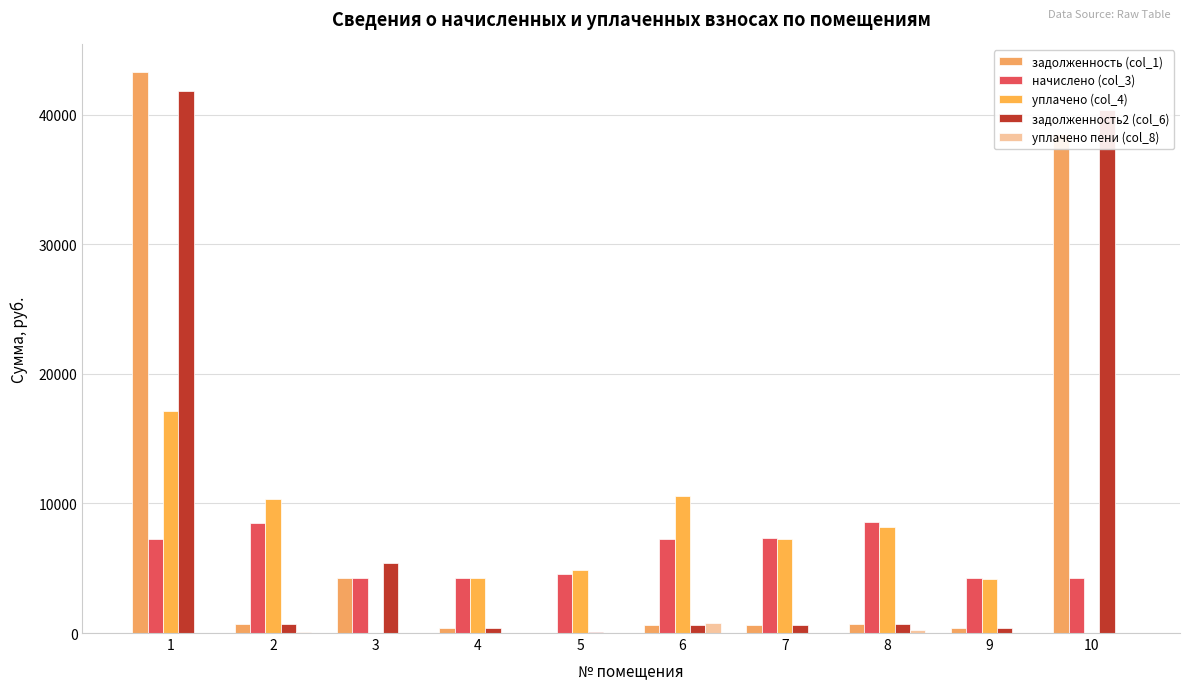

Reading left to right, extract all data points from this chart.

задолженность (col_1): 43267.8	709.8	4268.7	356.8	0.0	605.2	609.0	711.7	351.2	38505.0
начислено (col_3): 7274.0	8518.1	4225.4	4281.5	4572.8	7262.9	7307.6	8540.5	4214.2	4225.4
уплачено (col_4): 17100.0	10340.2	0.0	4242.9	4871.5	10608.4	7240.2	8221.5	4176.2	0.0
задолженность2 (col_6): 41829.1	709.8	5435.8	356.8	41.2	605.2	609.0	711.7	351.2	40382.8
уплачено пени (col_8): 0.0	60.6	0.0	0.0	0.0	753.9	1.6	242.1	0.0	0.0